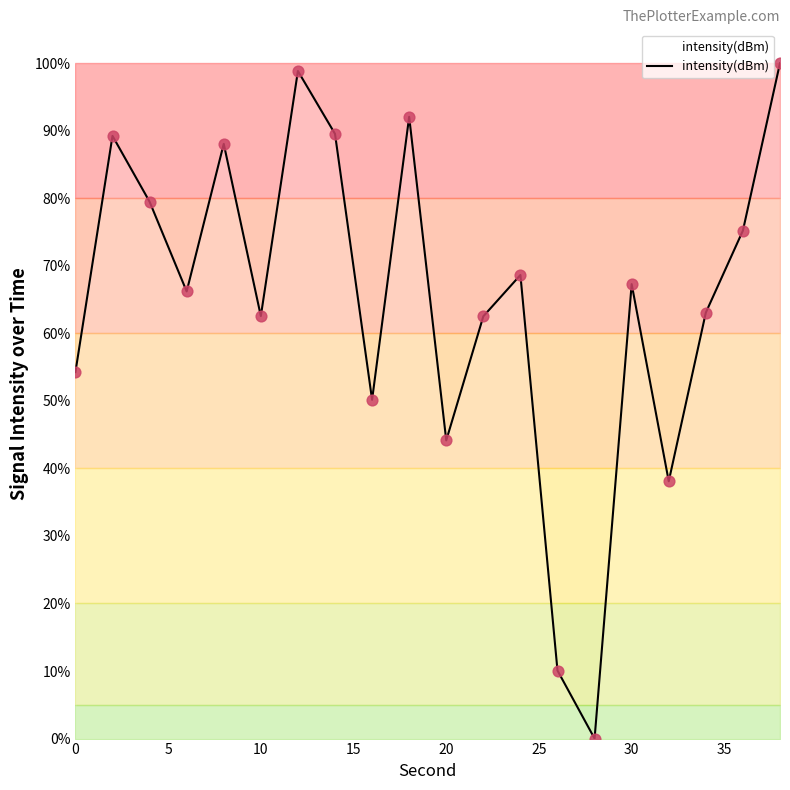

What is the greatest value displayed?

100.0